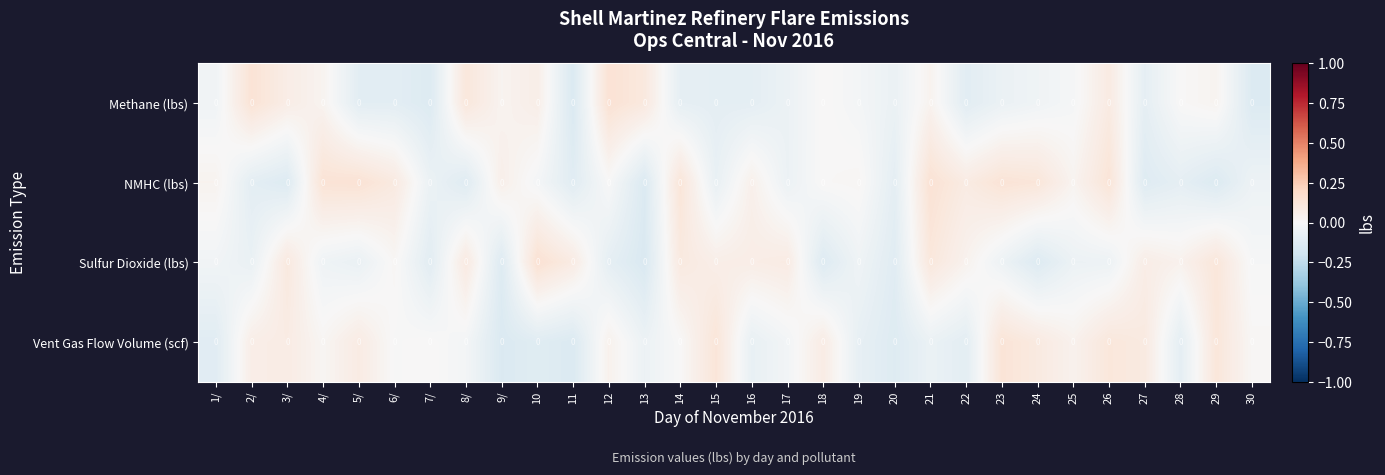

What is the maximum value shown in the chart?

0.1